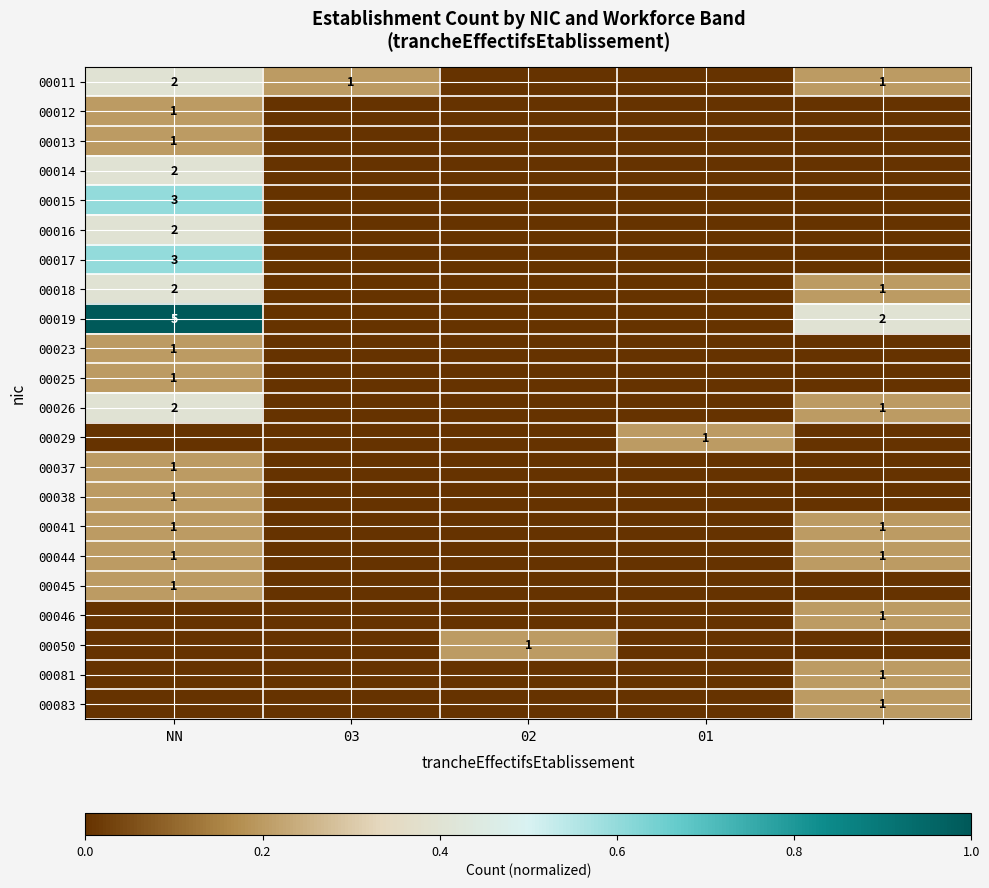

Is it true that 00011 equals 2 at 03?

False